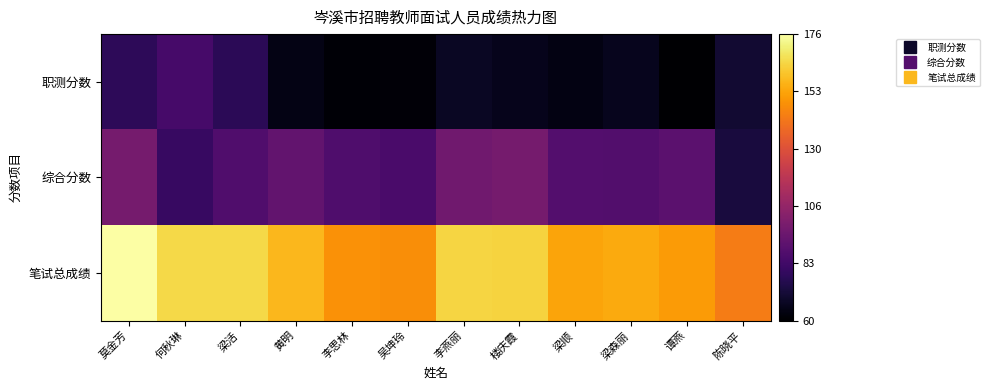

Rank the series by their maximum value, from lowest to highest.

职测分数, 综合分数, 笔试总成绩